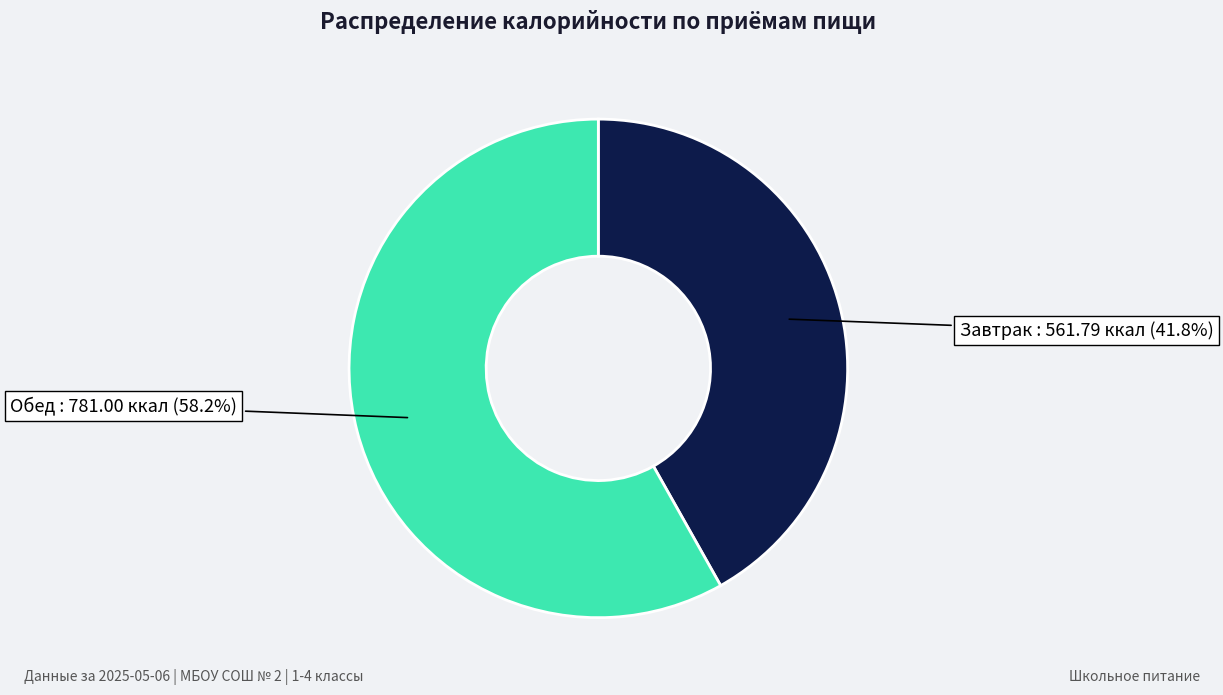

Is there a majority slice in this chart?

Yes